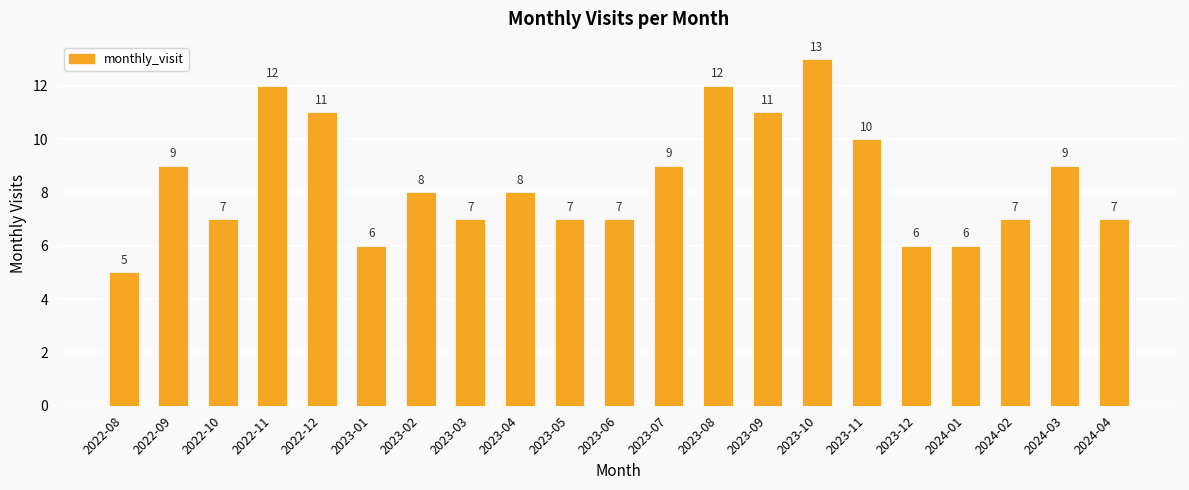

True or false: the data shows 11 at 2022-12.

True